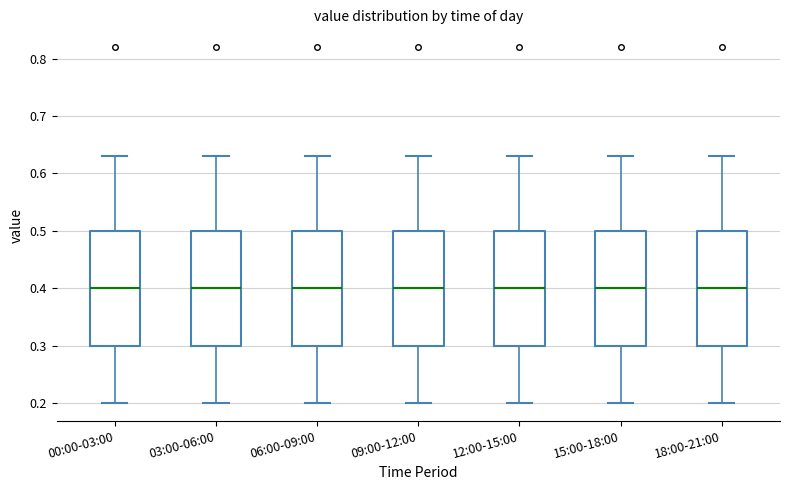

Reading left to right, transcribe this box plot: for each box, give where its median line is, the range the box spans, and where its two whiskers end, as read against the y-axis. The values are not printed on the chart, so give them approximately, as read against the axis.

00:00-03:00: median 0.40, box 0.30 to 0.50, whiskers 0.20 to 0.63
03:00-06:00: median 0.40, box 0.30 to 0.50, whiskers 0.20 to 0.63
06:00-09:00: median 0.40, box 0.30 to 0.50, whiskers 0.20 to 0.63
09:00-12:00: median 0.40, box 0.30 to 0.50, whiskers 0.20 to 0.63
12:00-15:00: median 0.40, box 0.30 to 0.50, whiskers 0.20 to 0.63
15:00-18:00: median 0.40, box 0.30 to 0.50, whiskers 0.20 to 0.63
18:00-21:00: median 0.40, box 0.30 to 0.50, whiskers 0.20 to 0.63